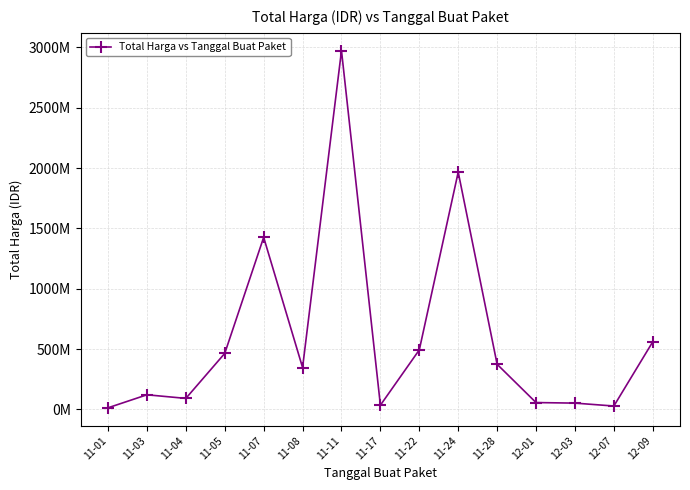

Rank the categories by value from lowest to highest.

11-01, 12-07, 11-17, 12-03, 12-01, 11-04, 11-03, 11-08, 11-28, 11-05, 11-22, 12-09, 11-07, 11-24, 11-11